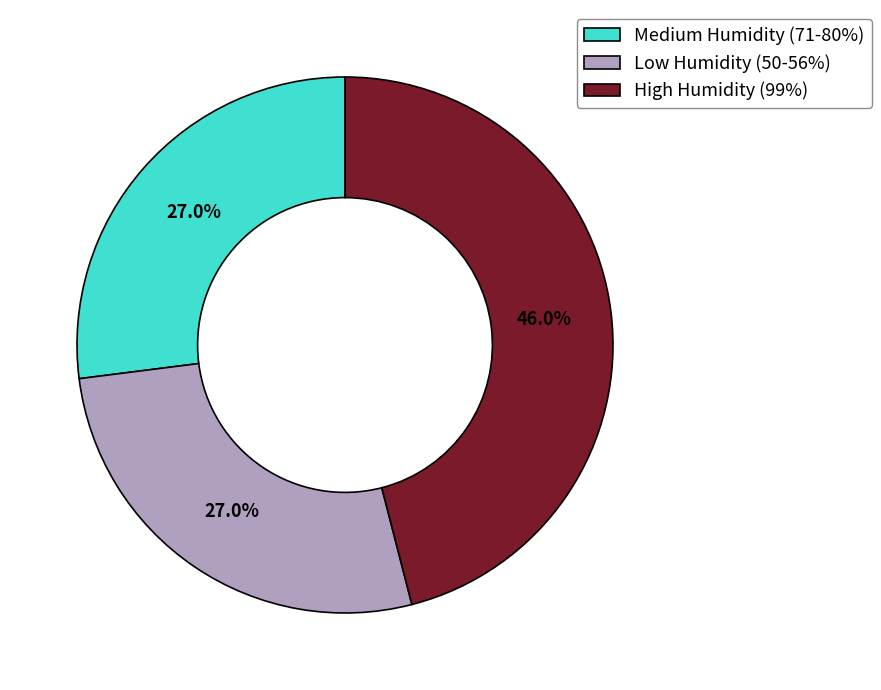

How many slices are in this pie chart?

3